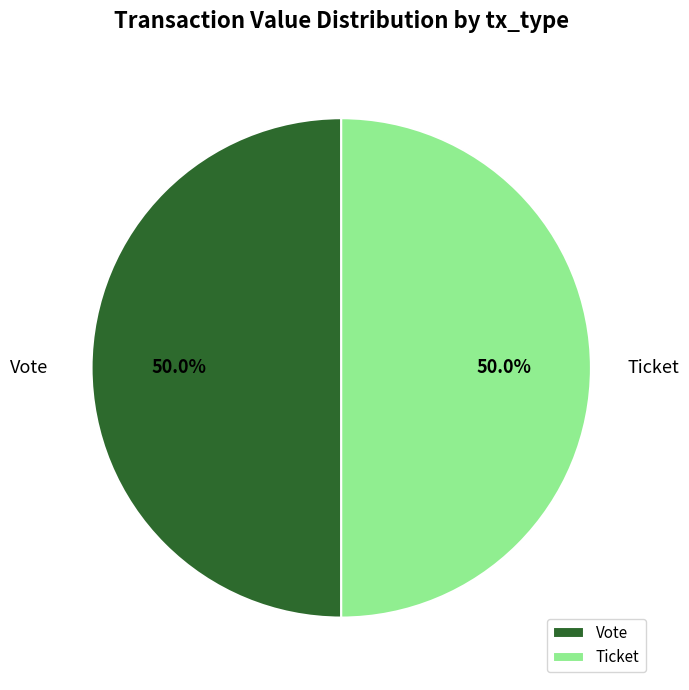

Combined, do Vote and Ticket account for over 50%?

Yes